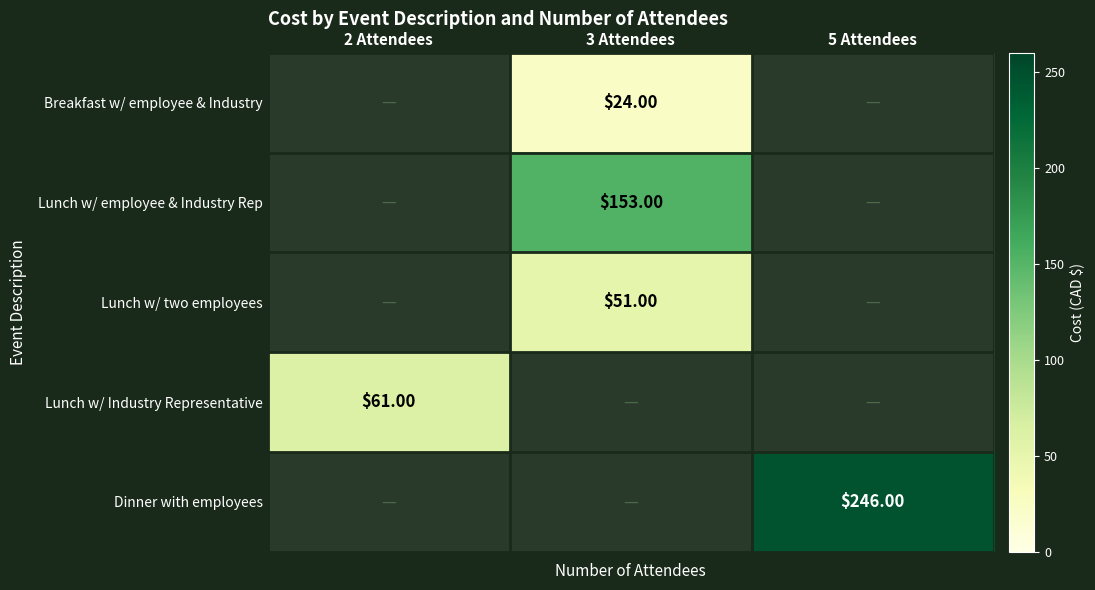

Is the value of Lunch w/ two employees at 3 Attendees greater than the value of Lunch w/ Industry Representative at 2 Attendees?

No